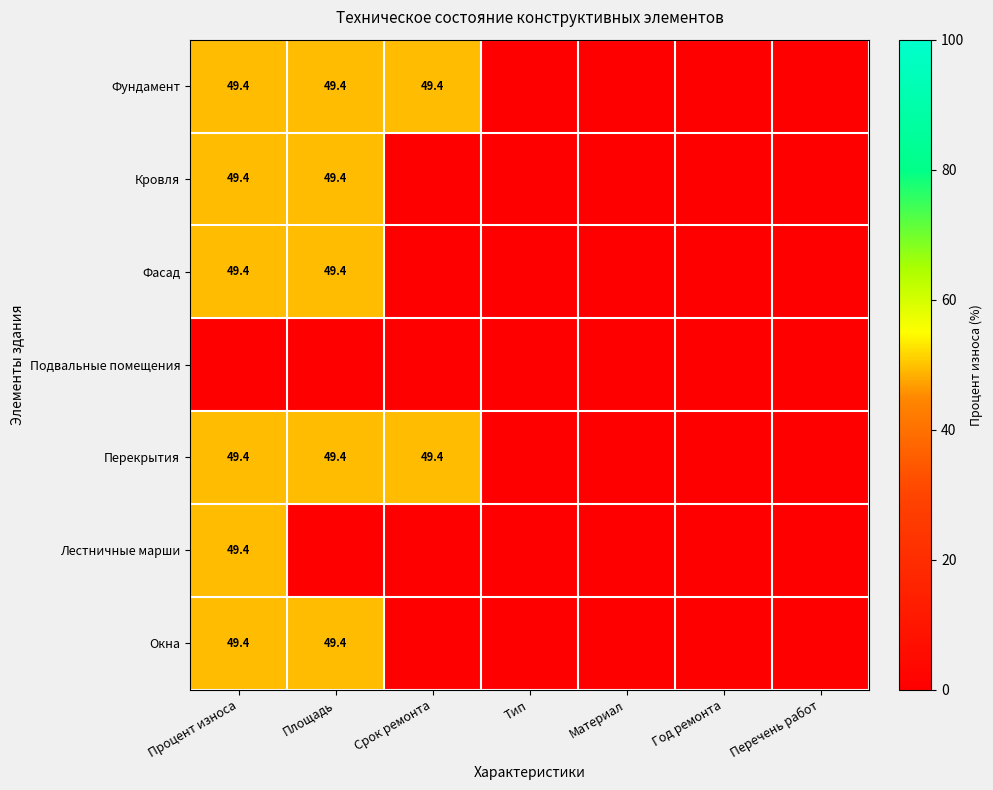

The value of Кровля at Площадь is 34.3. True or false?

False